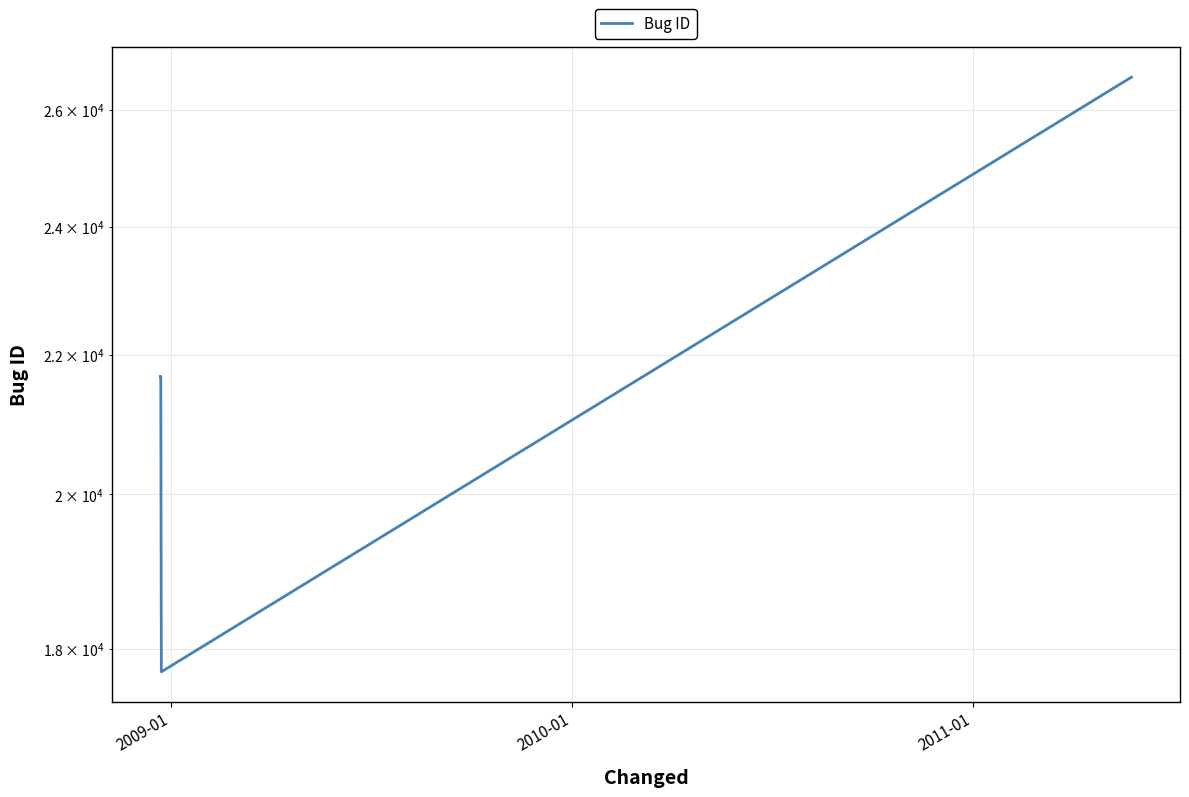

Is this an area chart (filled region under the line)?

No